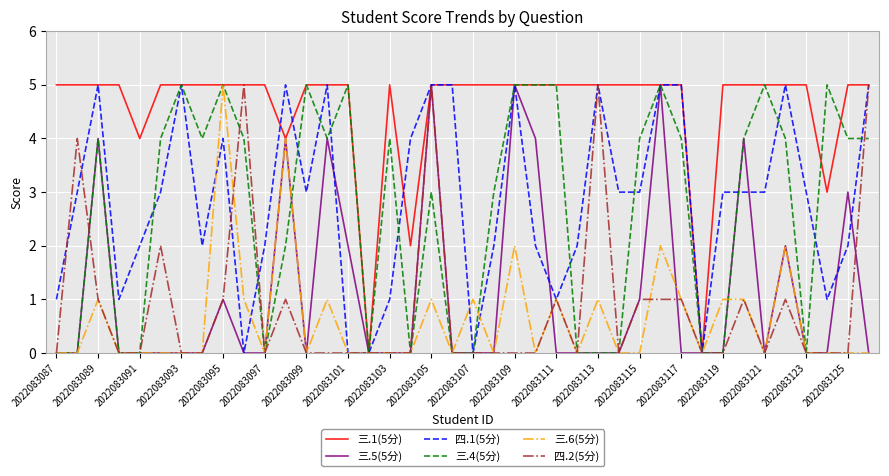

Which series has the largest total across all categories?

三.1(5分)